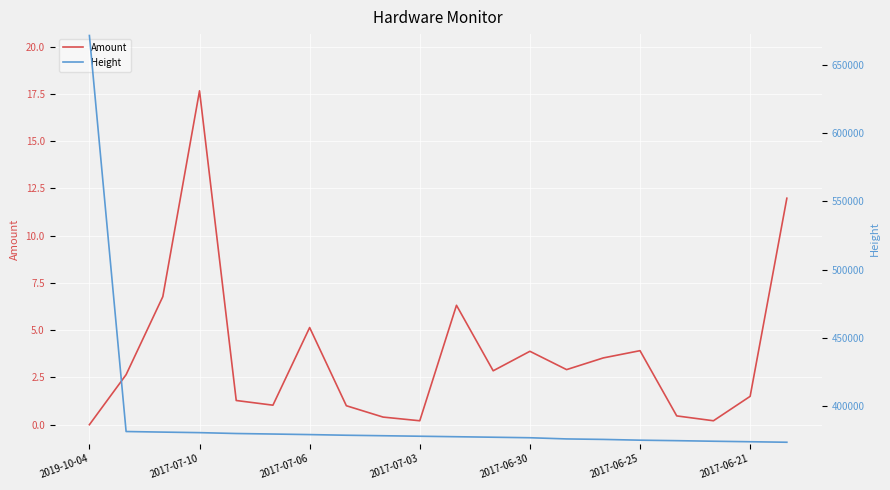

List the series in order of their overall mean, highest first.

Height, Amount